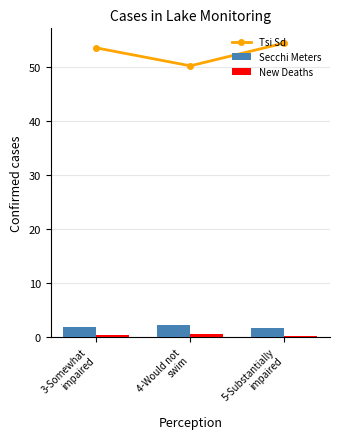

Rank the series at 5-Substantially
impaired from highest to lowest value.

Tsi Sd, Secchi Meters, New Deaths